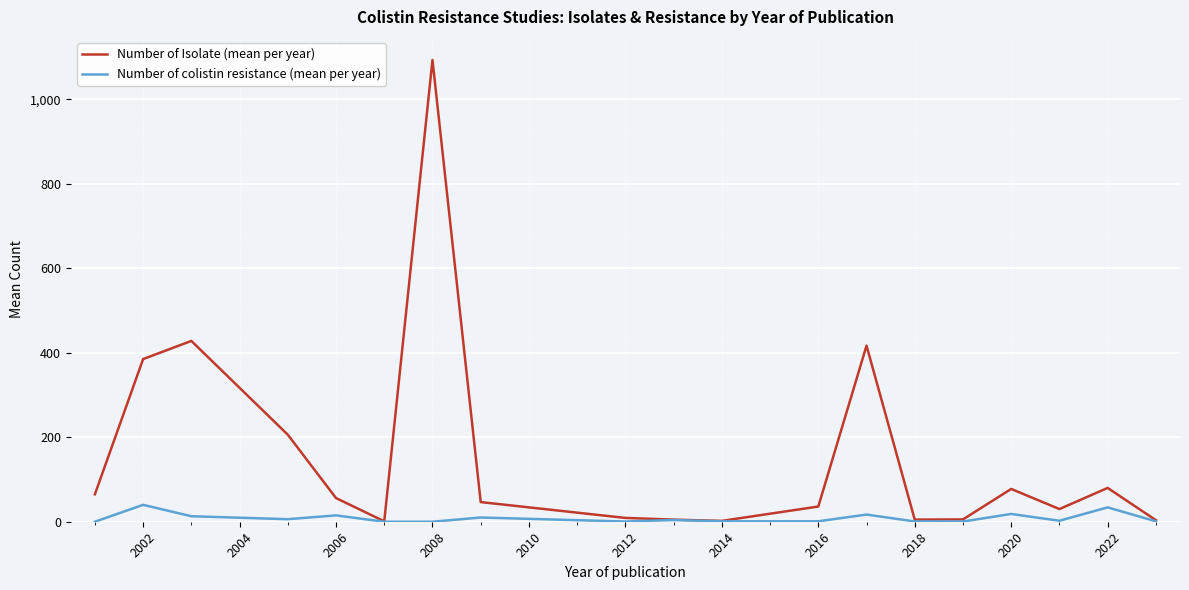

Which series has the widest spread of values?

Number of Isolate (mean per year)